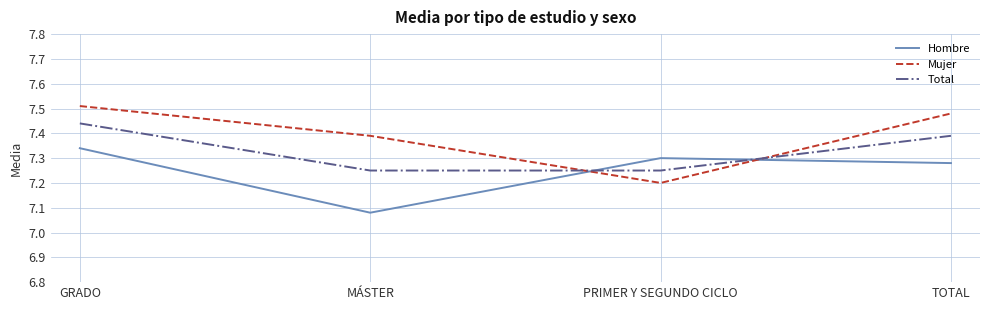

Where is Mujer nearest to the value 7?

PRIMER Y SEGUNDO CICLO